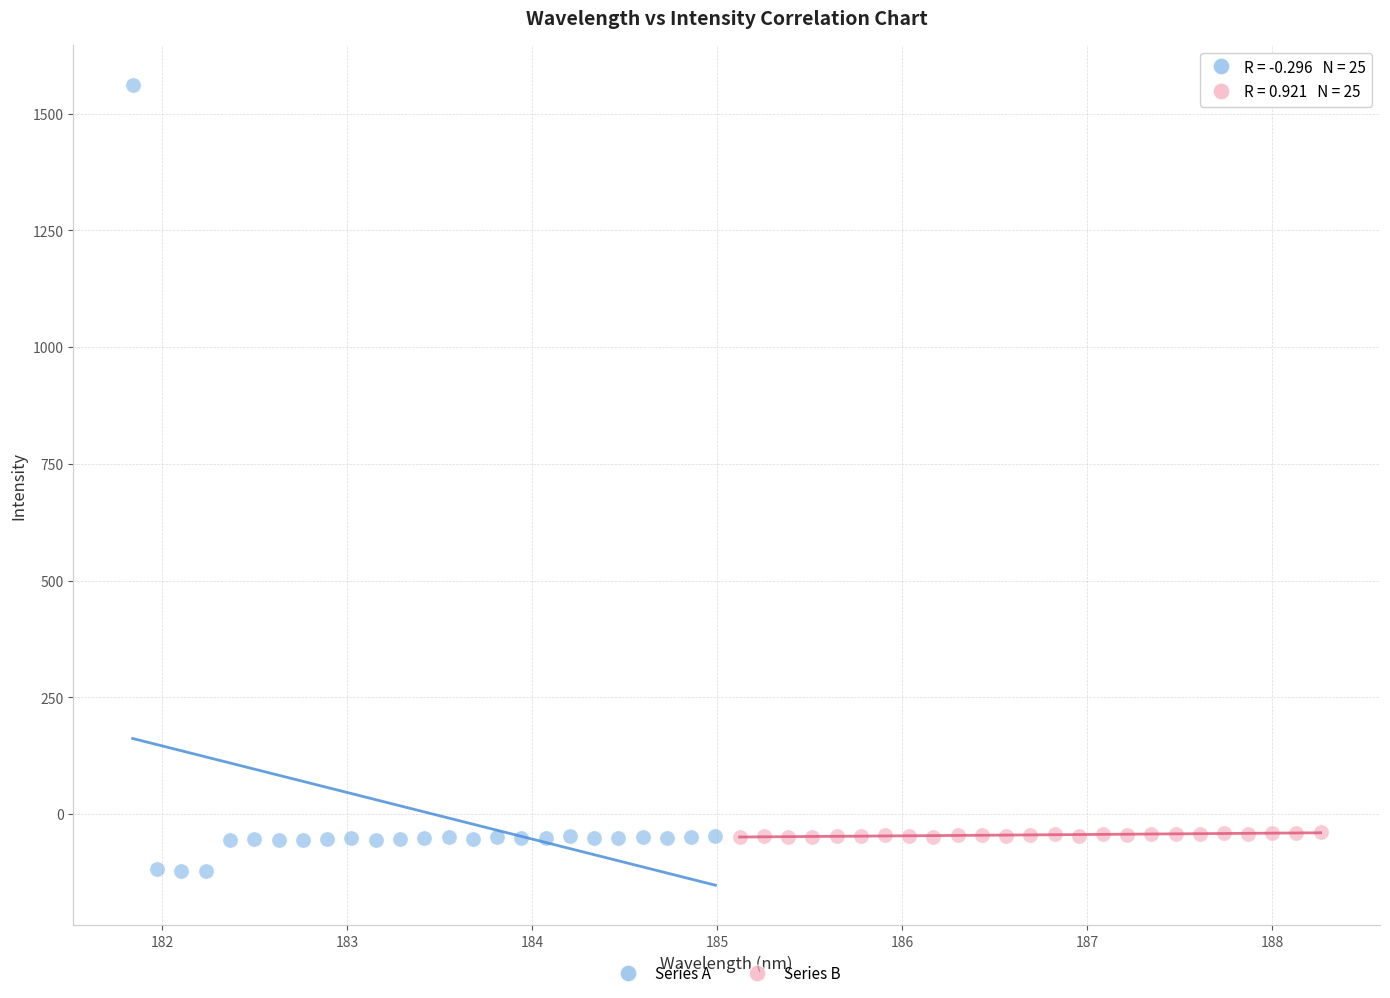

Which series has the widest spread of Y values?

Series A